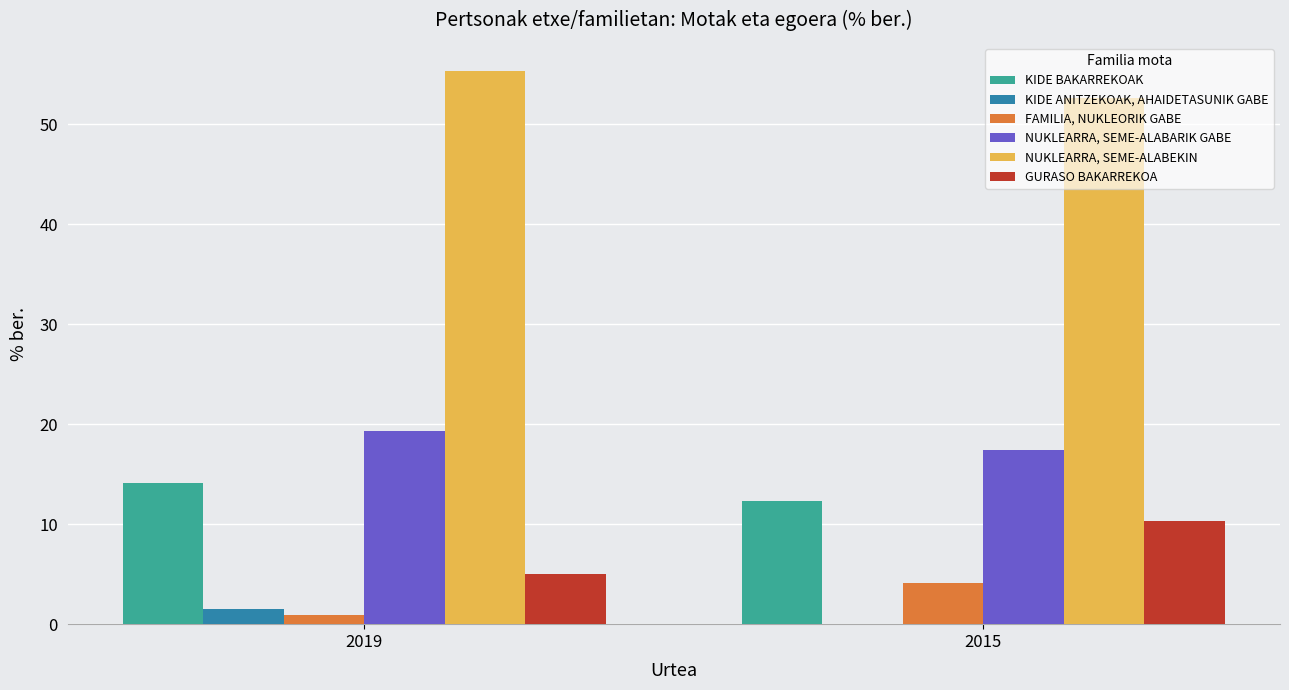

The KIDE BAKARREKOAK series shows 23.0 at 2019. True or false?

False